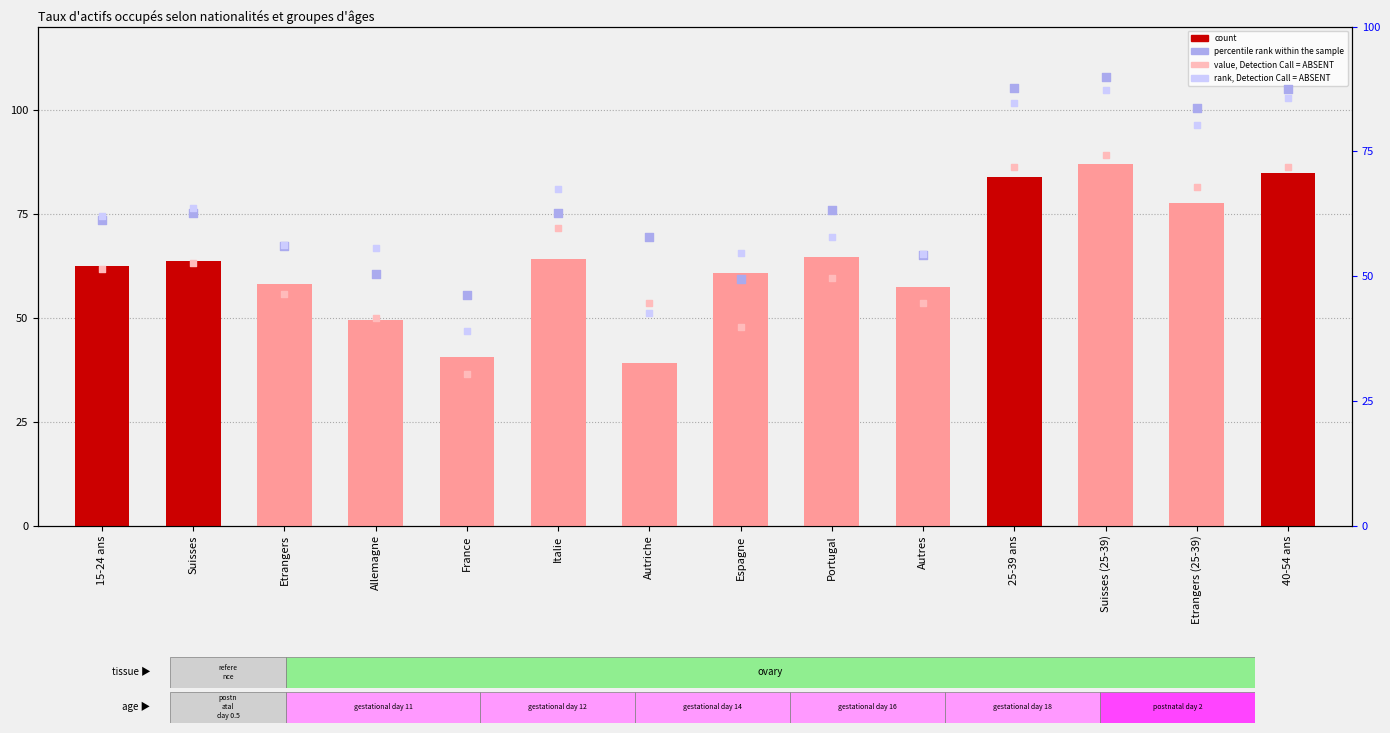

At how many categories does at least one series exceed 48?

13